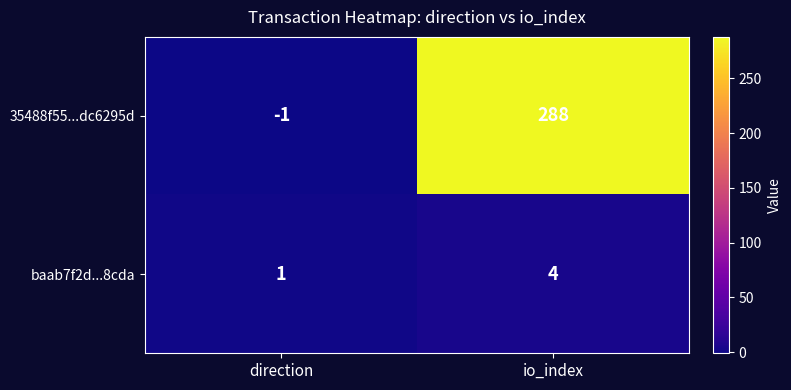

List the series in order of their peak value, highest first.

35488f55...dc6295d, baab7f2d...8cda